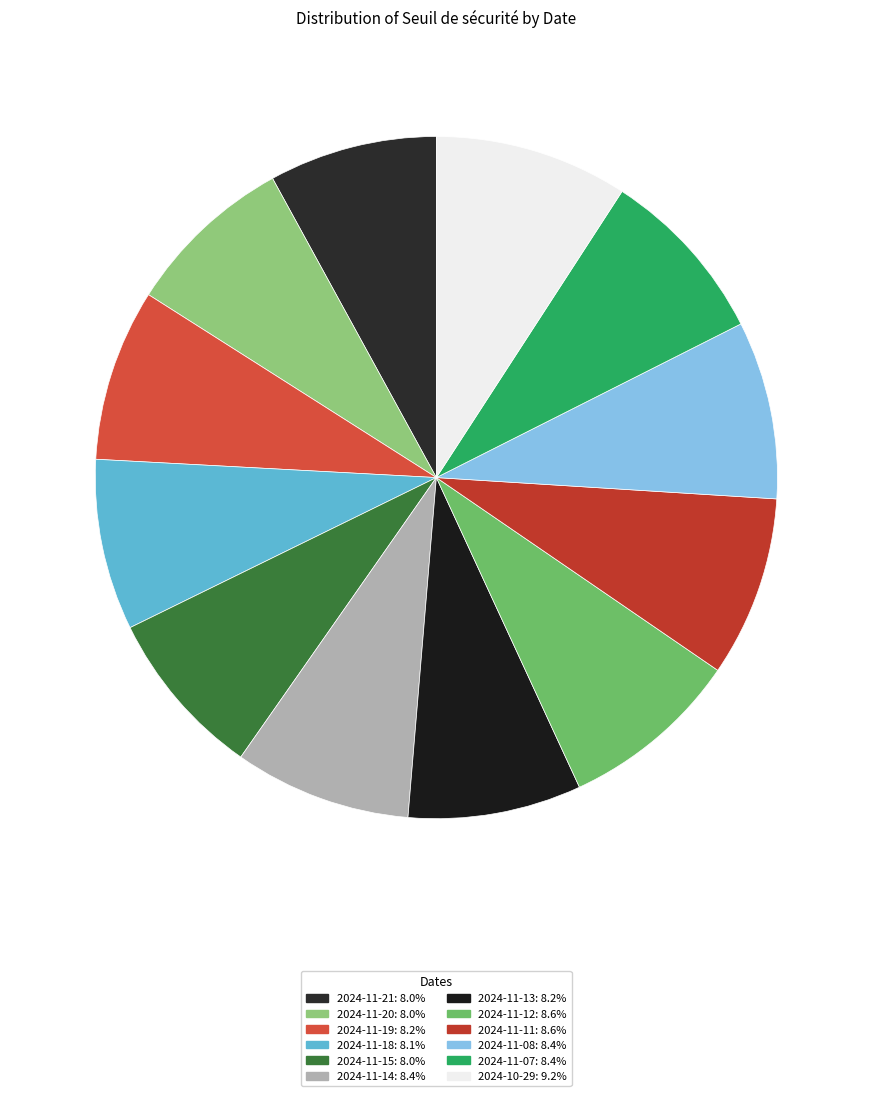

To the nearest percent, what is the difference between the largest and smallest slice percentages?

1%